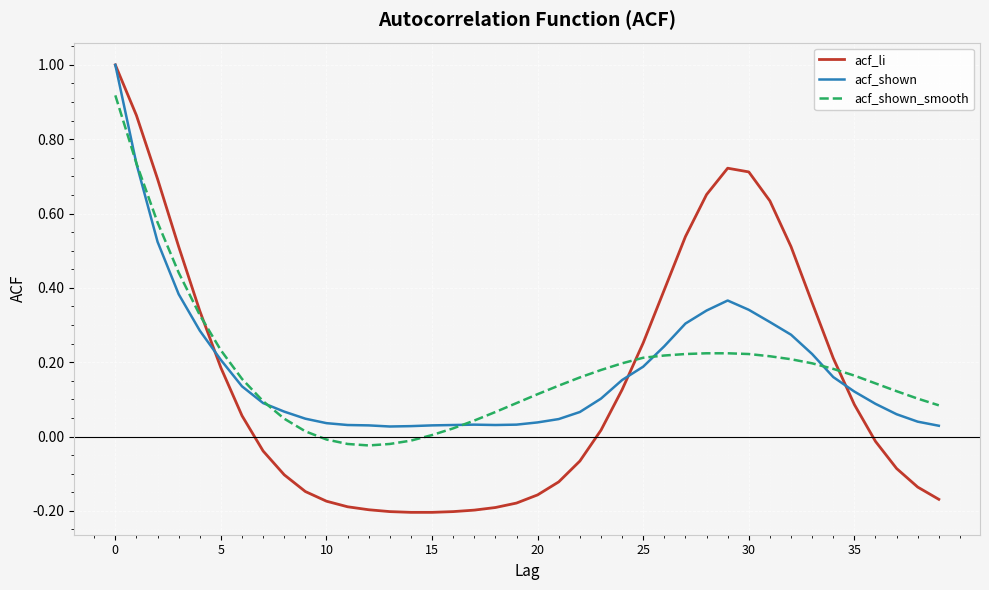

What is the maximum value for acf_li?

1.0